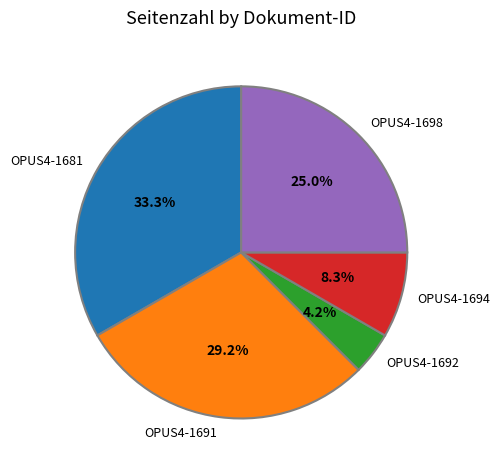

To the nearest percent, what is the difference between the OPUS4-1692 and OPUS4-1681 slice percentages?

29%